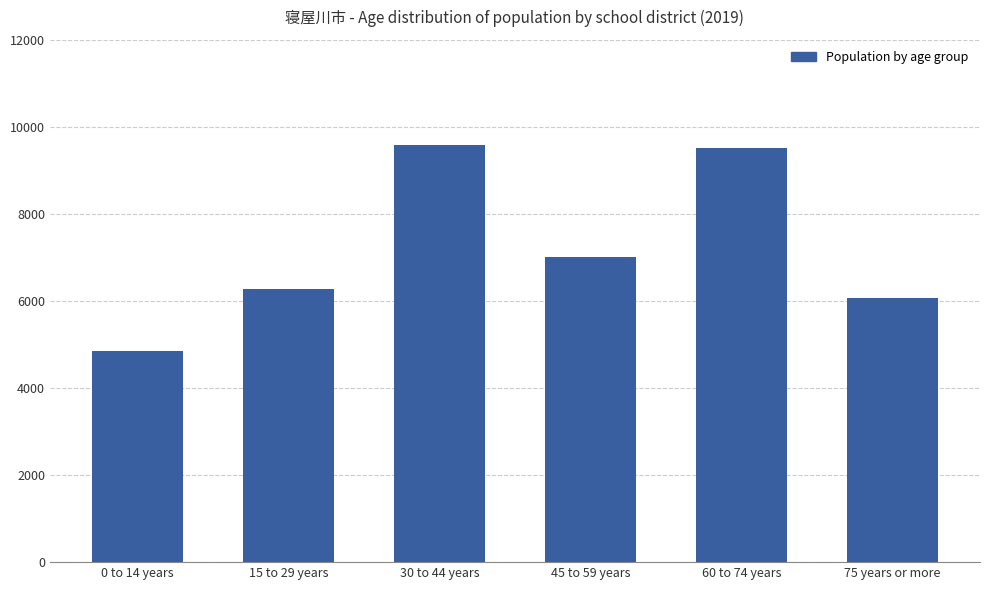

How many series are shown in this chart?

1